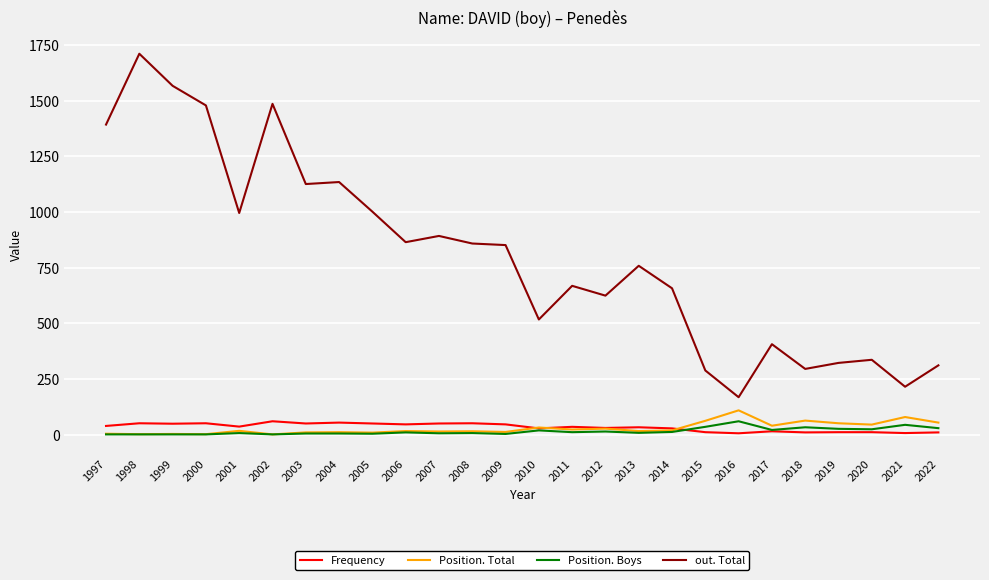

Count the number of data series in this chart.

4